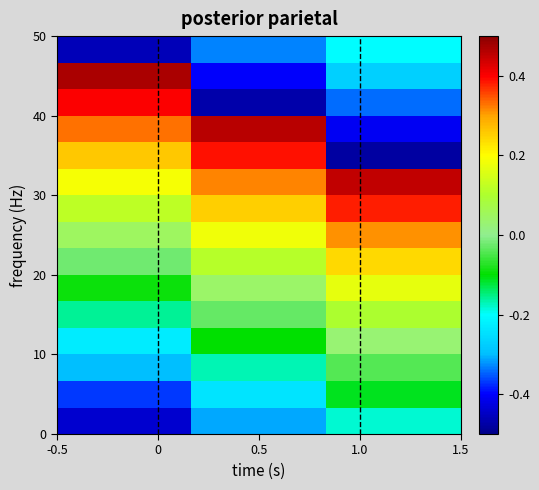

What is the maximum value shown in the chart?

0.5